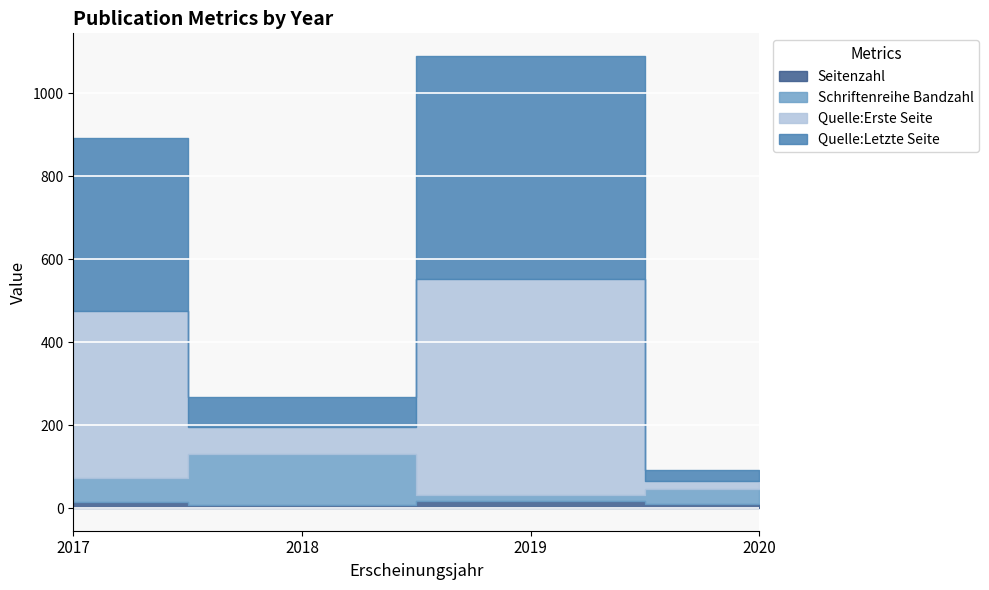

What is the value of the Quelle:Erste Seite point at the 1st from the left?

403